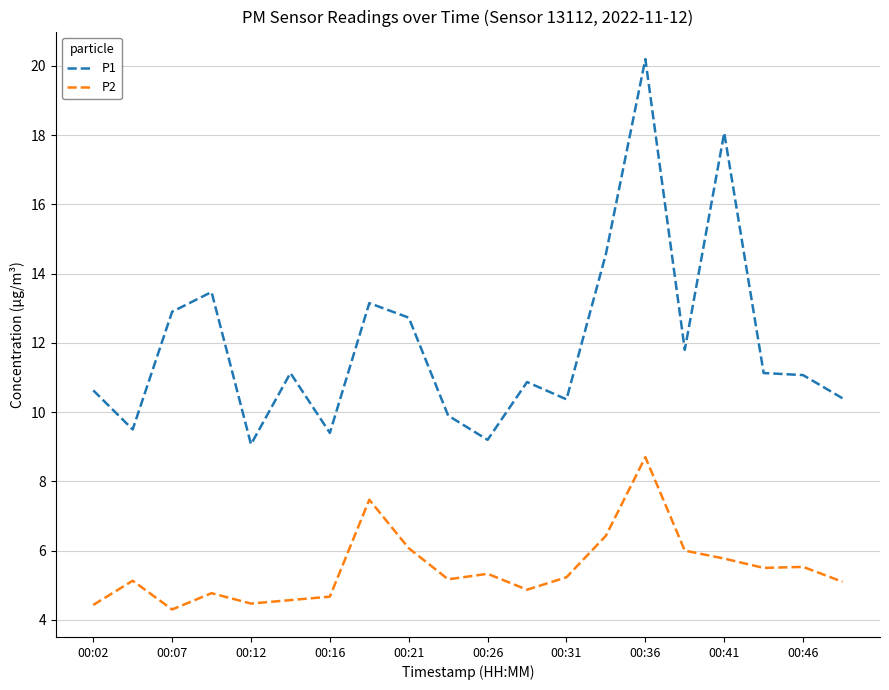

Which series has the widest spread of values?

P1